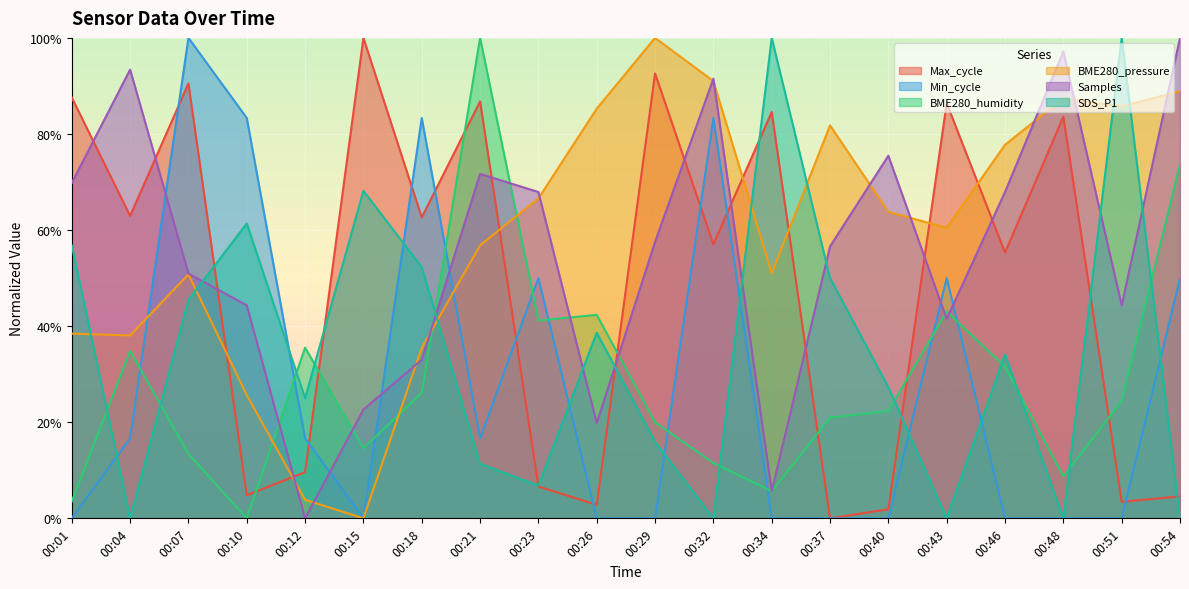

True or false: BME280_pressure has more than 2 points higher than both neighbors.

True